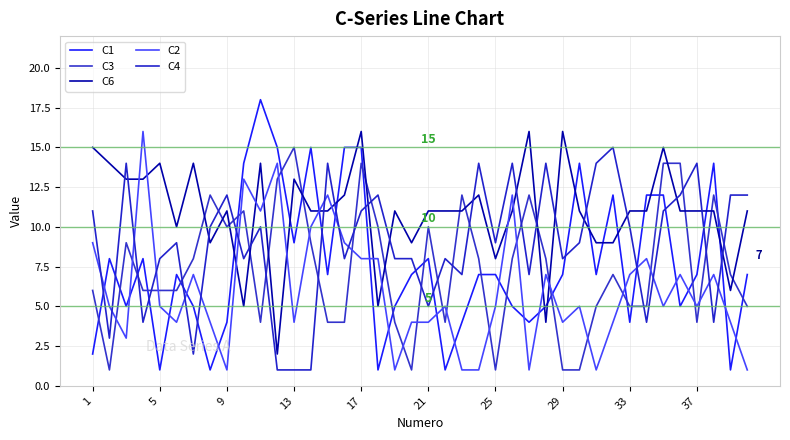

Reading left to right, transcribe all the data shown in this chart.

C1: 2	8	5	8	1	7	5	1	4	14	18	15	9	15	7	15	15	1	5	7	8	1	4	7	7	5	4	5	7	14	7	12	4	12	12	5	7	14	1	7
C3: 6	1	9	6	6	6	8	12	10	11	4	13	15	9	4	4	14	10	4	1	10	4	12	8	1	8	12	8	1	1	5	7	5	5	14	14	4	12	7	5
C6: 15	14	13	13	14	10	14	9	11	5	14	2	13	11	11	12	16	5	11	9	11	11	11	12	8	11	16	4	16	11	9	9	11	11	15	11	11	11	6	11
C2: 9	5	3	16	5	4	7	4	1	13	11	14	4	10	12	9	8	8	1	4	4	5	1	1	5	12	1	7	4	5	1	4	7	8	5	7	5	7	4	1
C4: 11	3	14	4	8	9	2	10	12	8	10	1	1	1	14	8	11	12	8	8	5	8	7	14	9	14	7	14	8	9	14	15	10	4	11	12	14	4	12	12